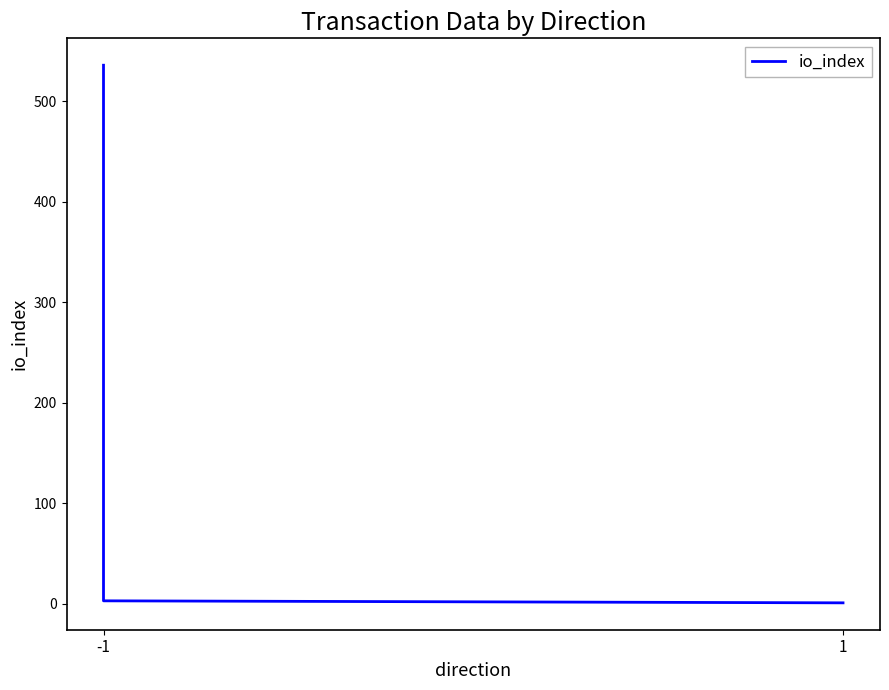

What is the greatest value displayed?

536